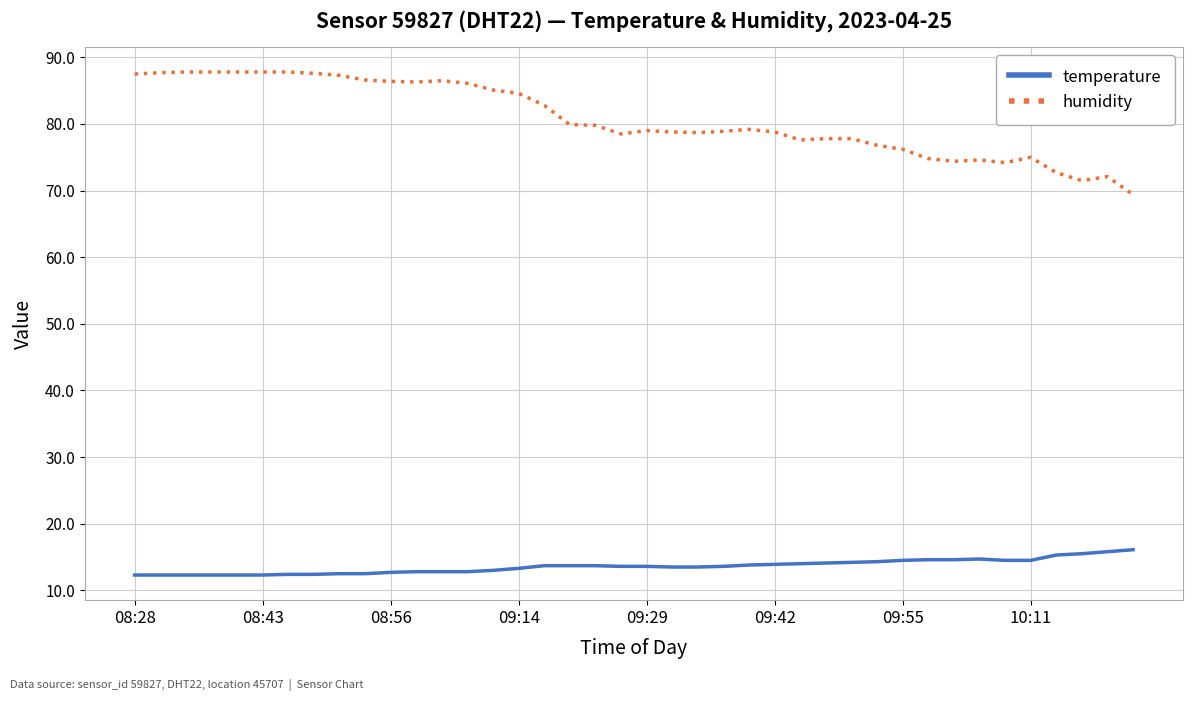

What is the difference between the maximum and minimum values in the humidity series?

18.4